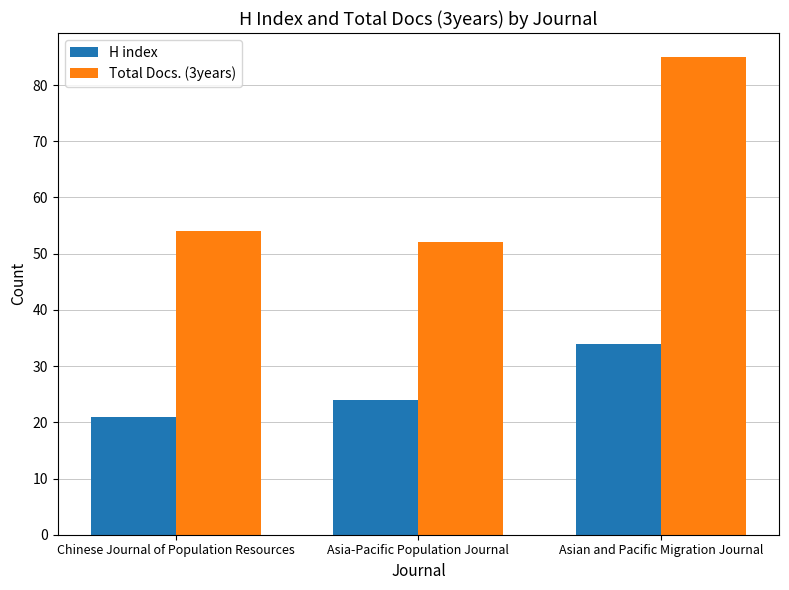

At which label is Total Docs. (3years) closest to 68?

Chinese Journal of Population Resources